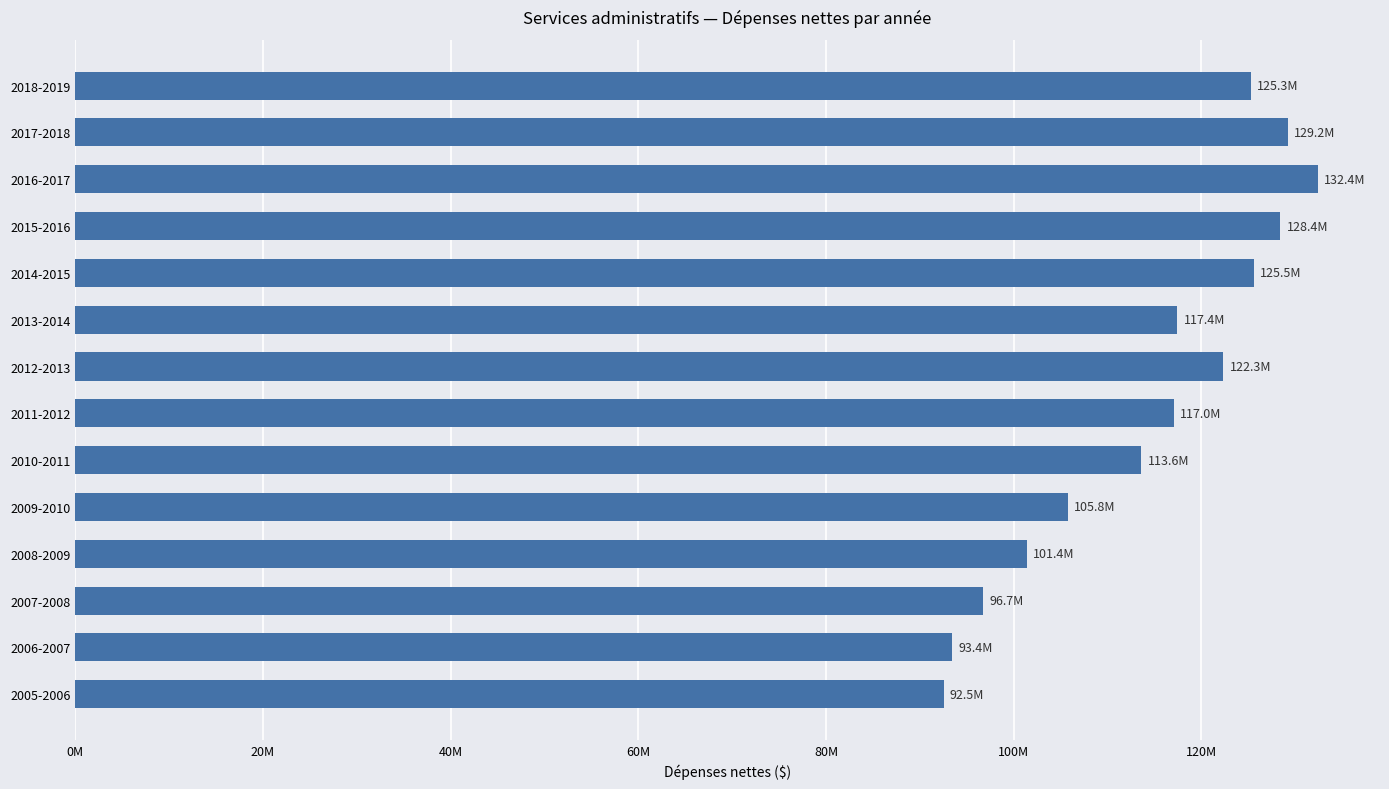

Are the bars horizontal?

Yes